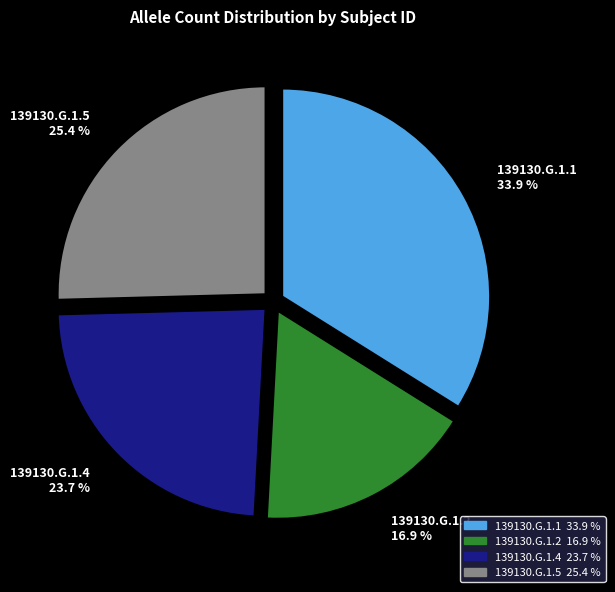

Is the sum of 139130.G.1.4 and 139130.G.1.2 greater than half?

No